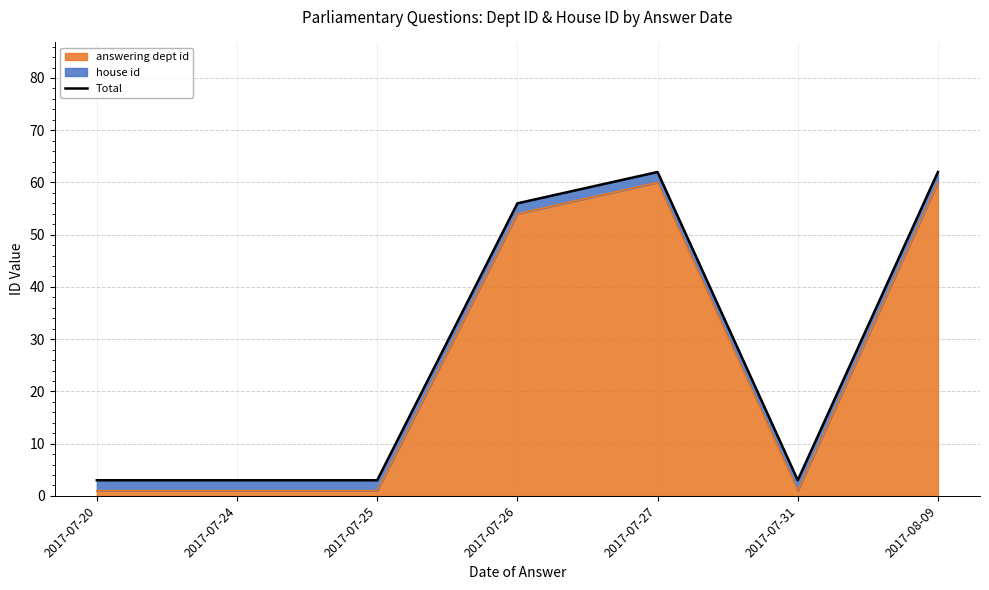

Reading right to left, transcribe all the data shown in this chart.

2017-08-09=62	2017-07-31=3	2017-07-27=62	2017-07-26=56	2017-07-25=3	2017-07-24=3	2017-07-20=3